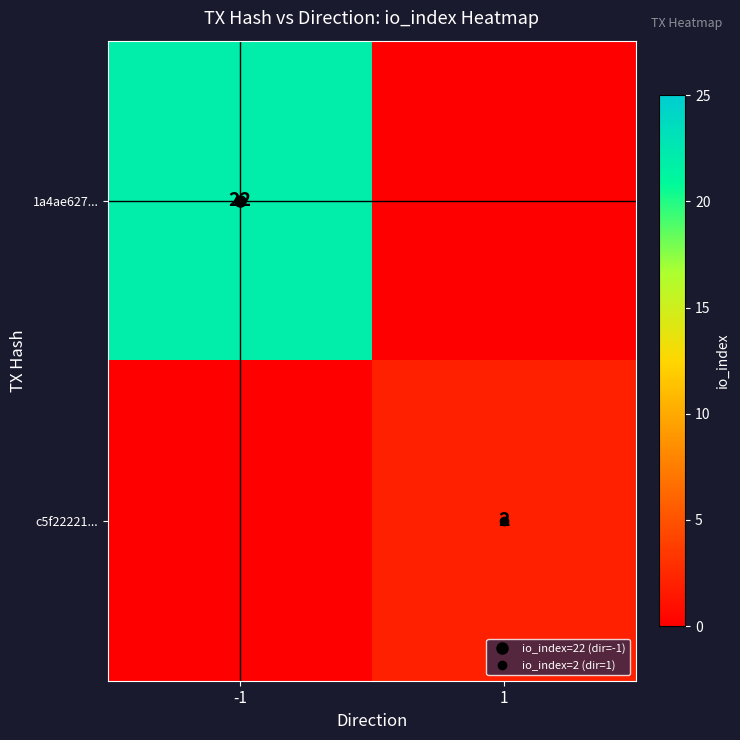

Between -1 and 1, which is larger?

-1